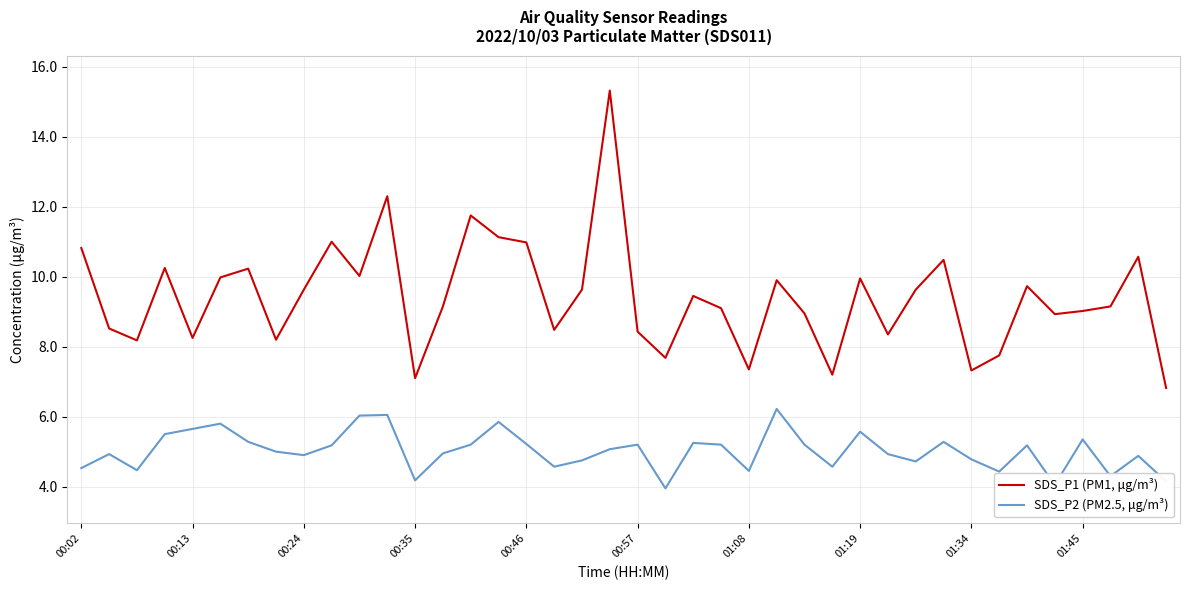

What is the maximum value for SDS_P2 (PM2.5, μg/m³)?

6.2